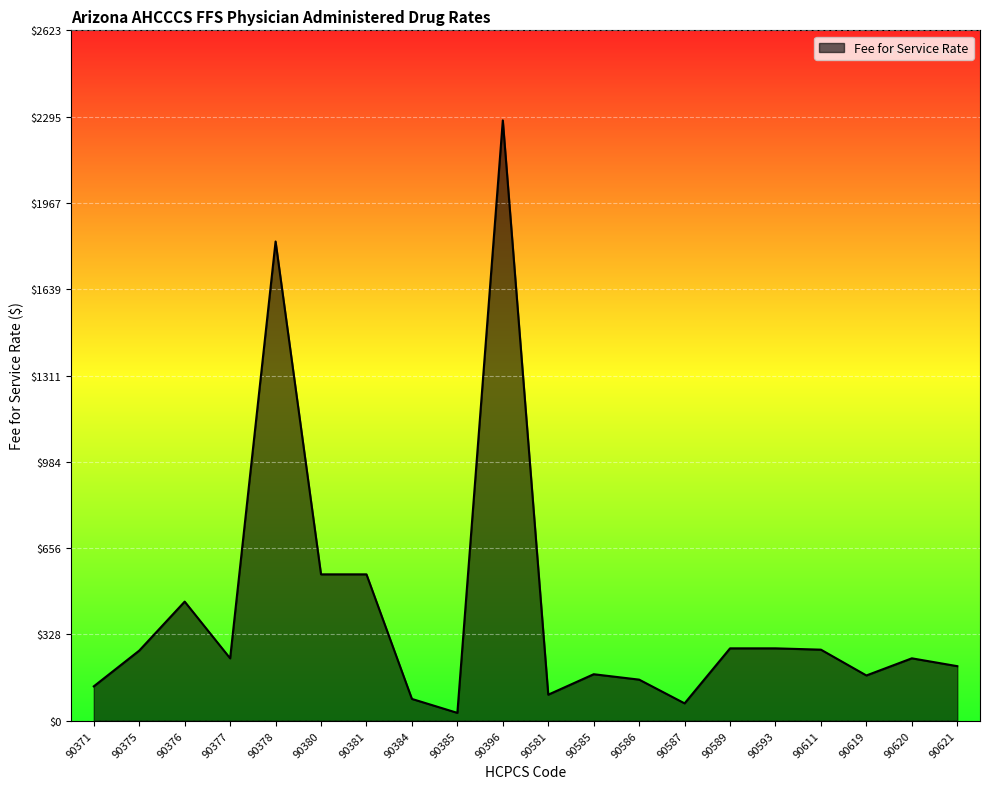

What is the difference between the second highest and minimum values?

1790.8